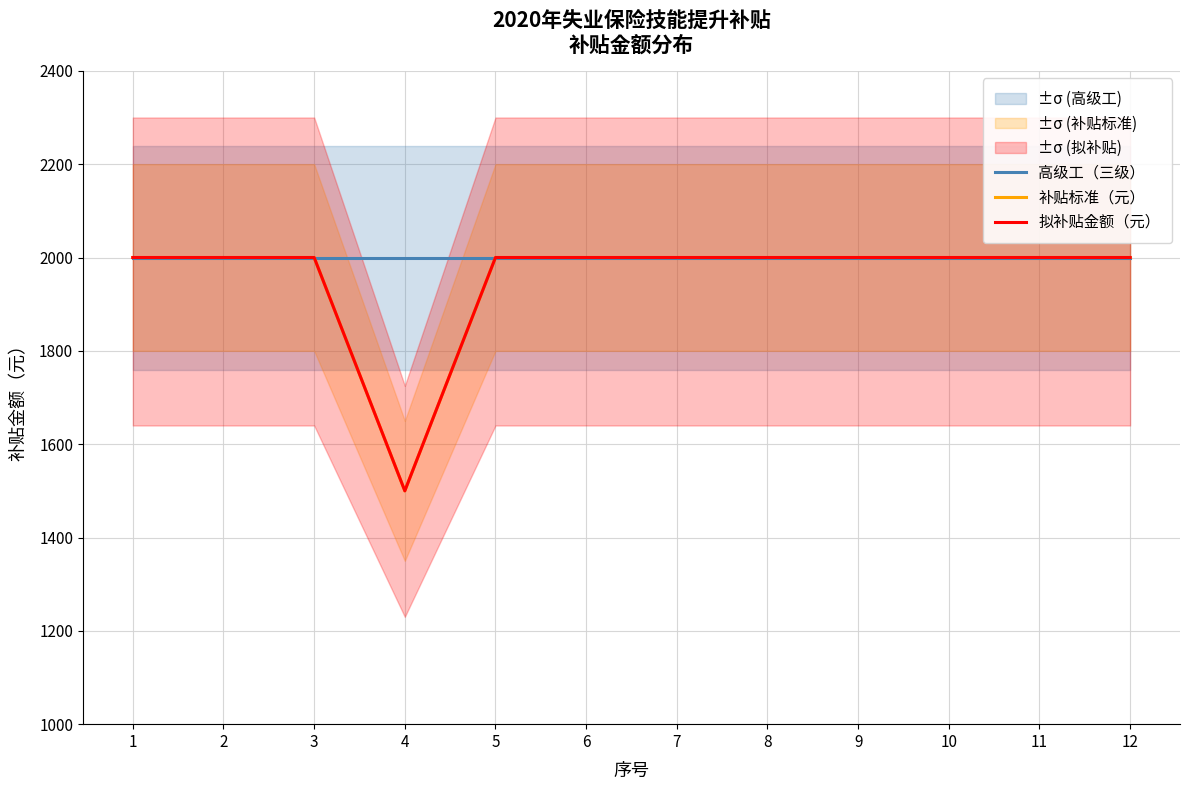

Count the number of categories in the chart.

12